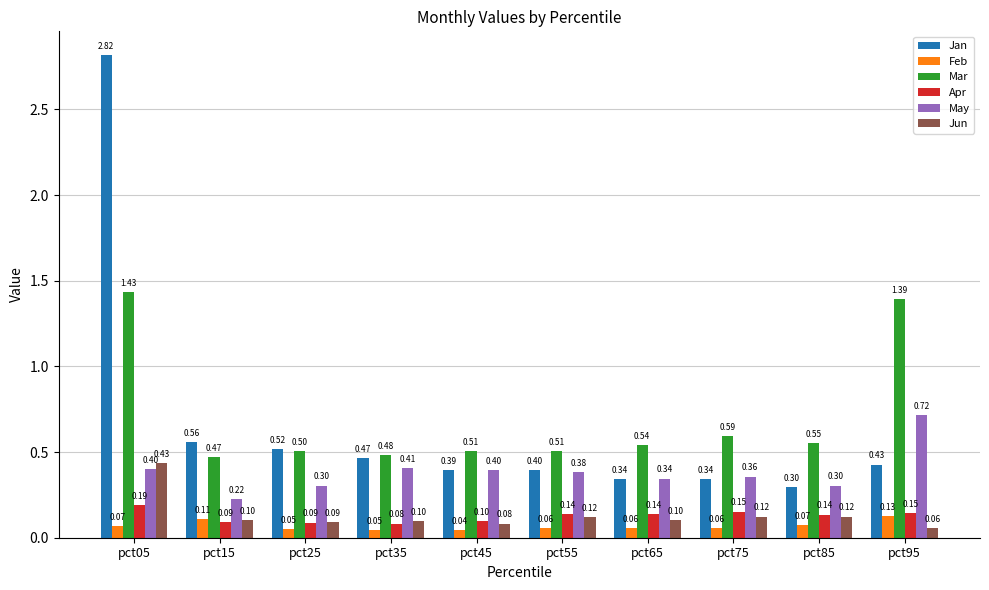

What is the spread (max minus min) of values at pct65?

0.5